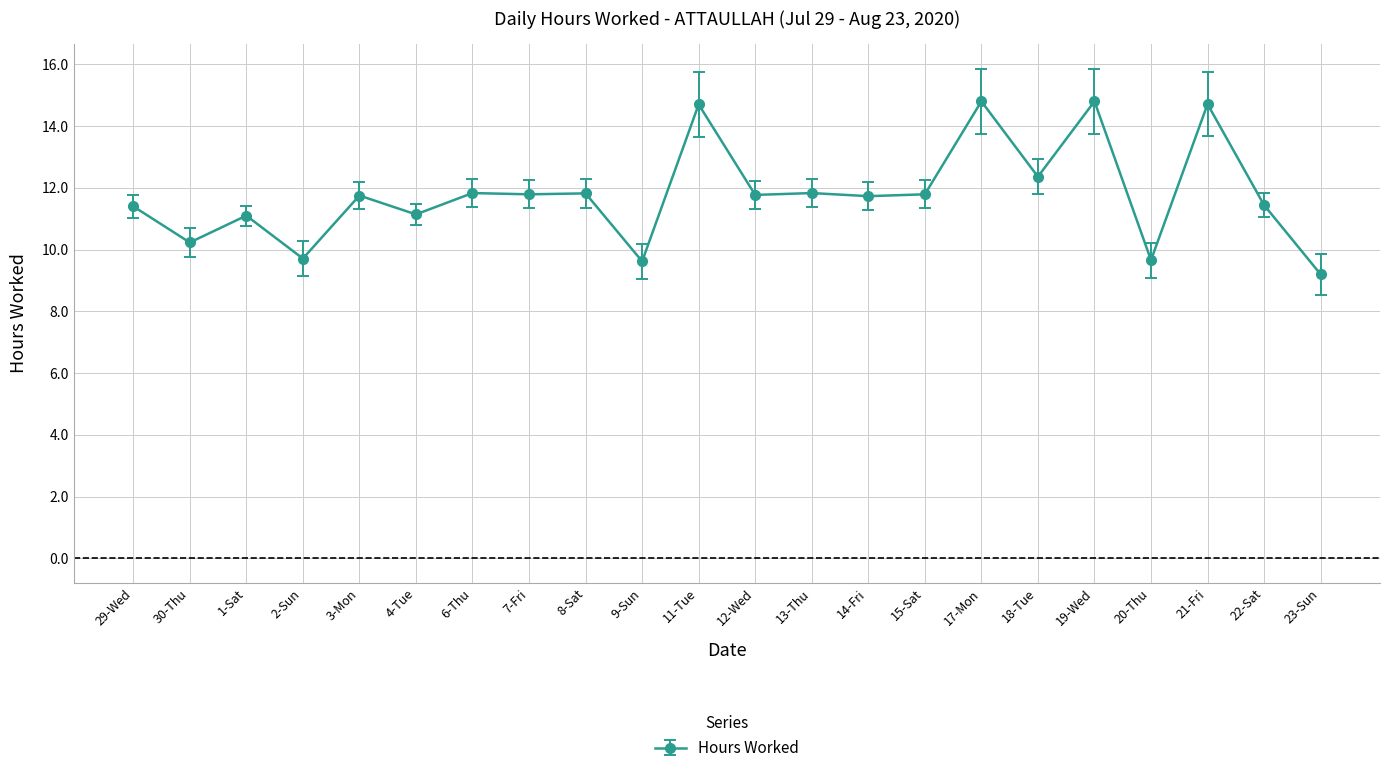

What is the sum of the values at 4-Tue and 17-Mon?

25.9